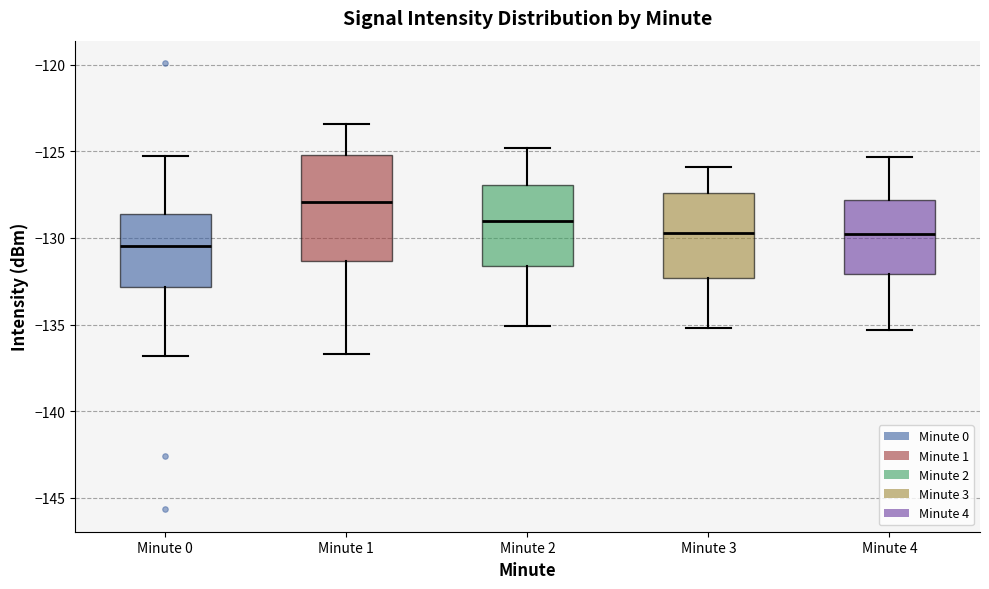

Which box is the tallest, from its lower edge to its upper edge?

Minute 1